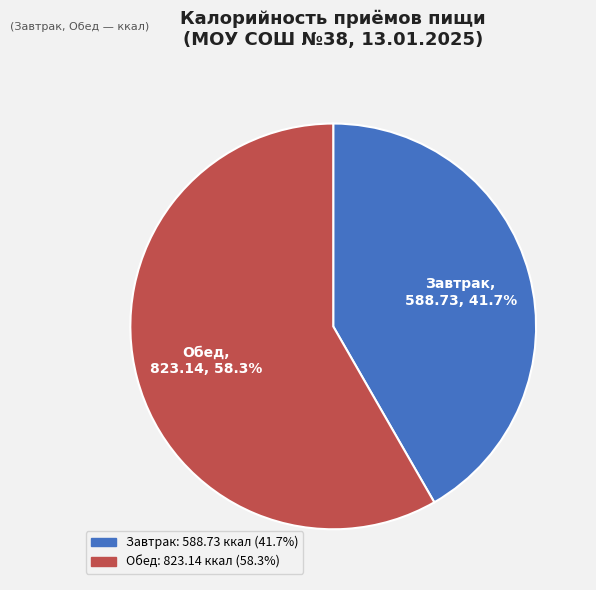

Which slice is the smallest?

Завтрак